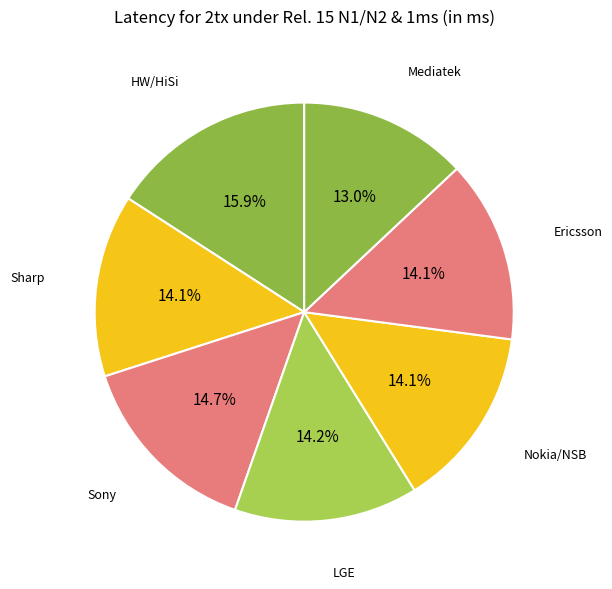

How many slices are in this pie chart?

7